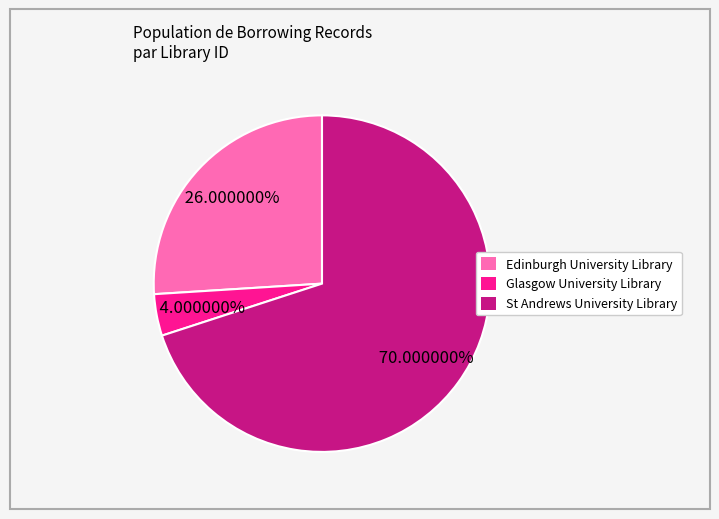

Is there any slice that represents more than half of the pie?

Yes